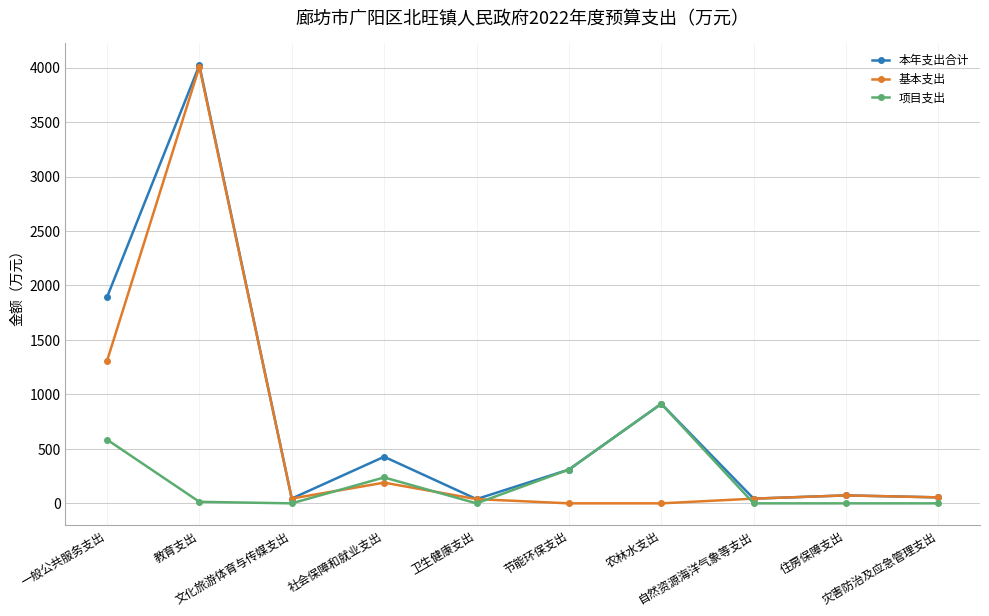

Is it true that 本年支出合计 equals 43.2 at 自然资源海洋气象等支出?

True